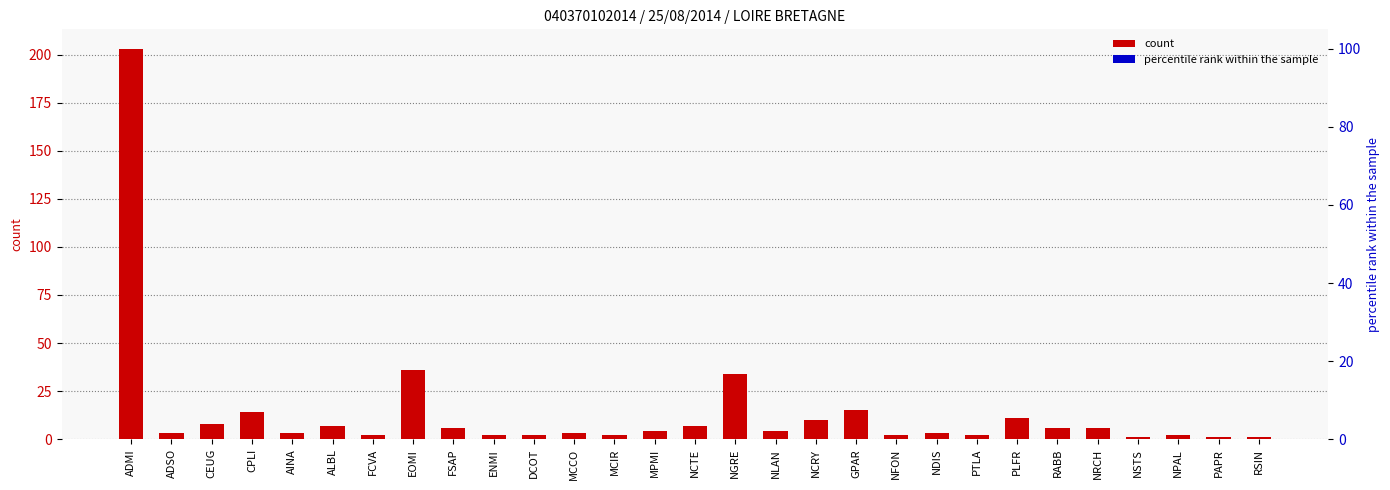

What is the difference between the values at DCOT and NCRY?

8